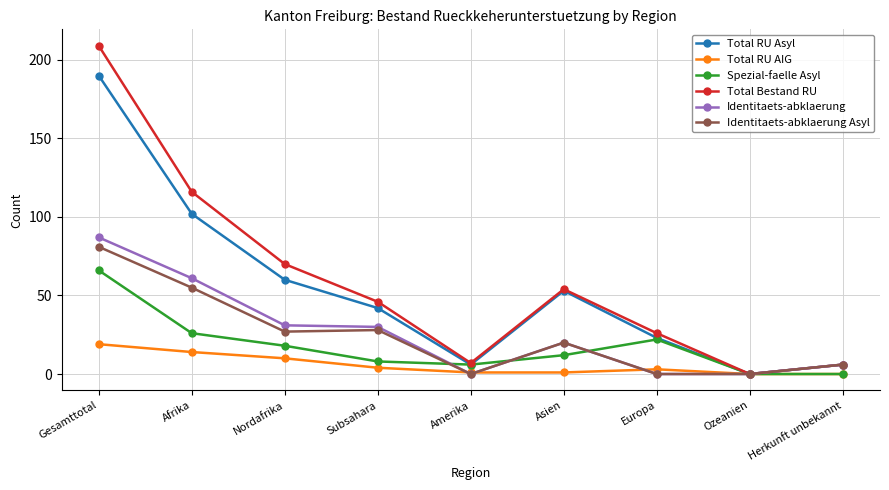

What is the label of the 2nd point from the right?

Ozeanien